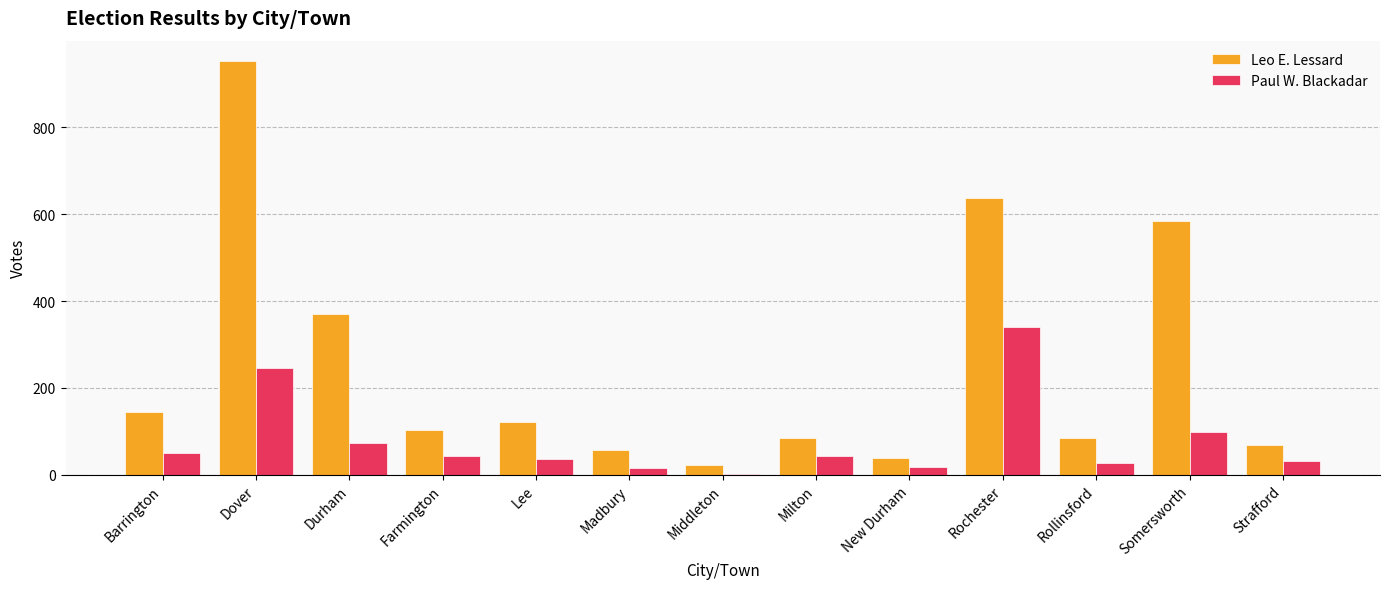

Between Dover and Durham, which series saw the biggest shift?

Leo E. Lessard